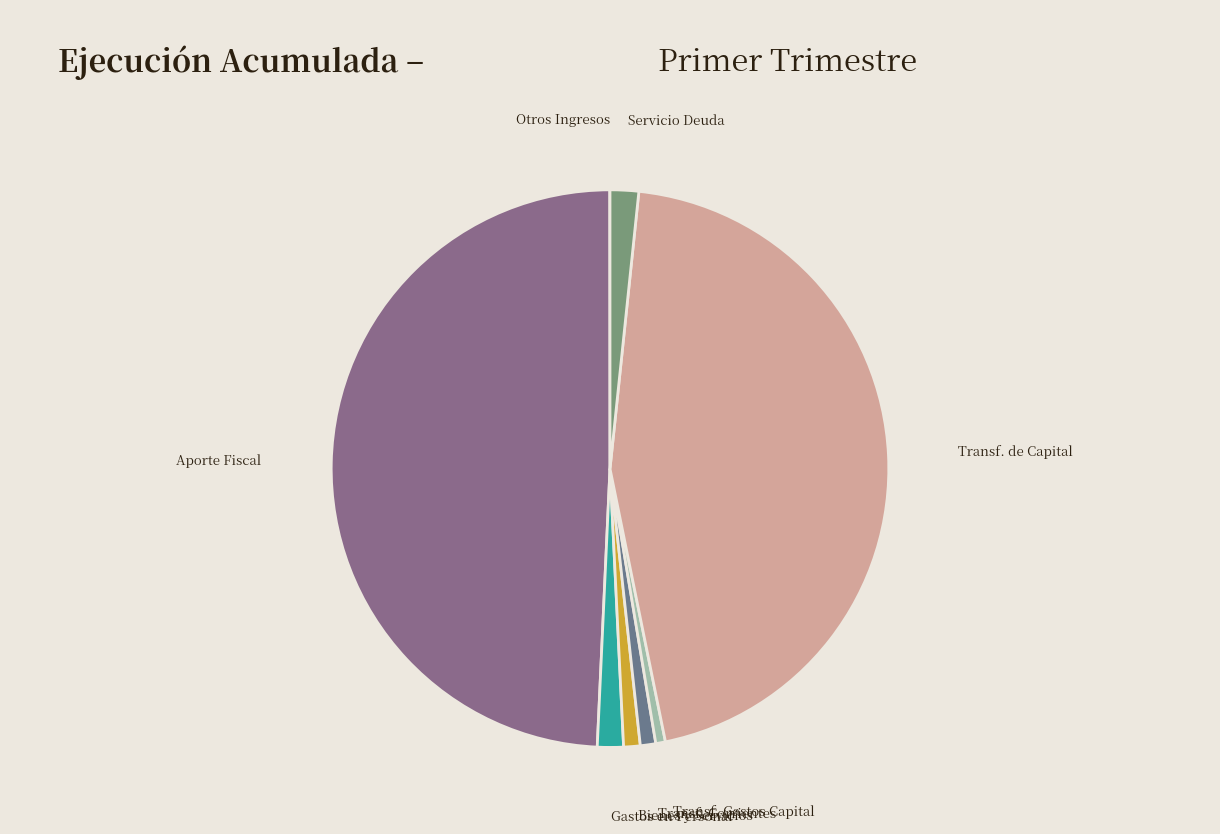

Is Servicio Deuda the majority of the pie?

No